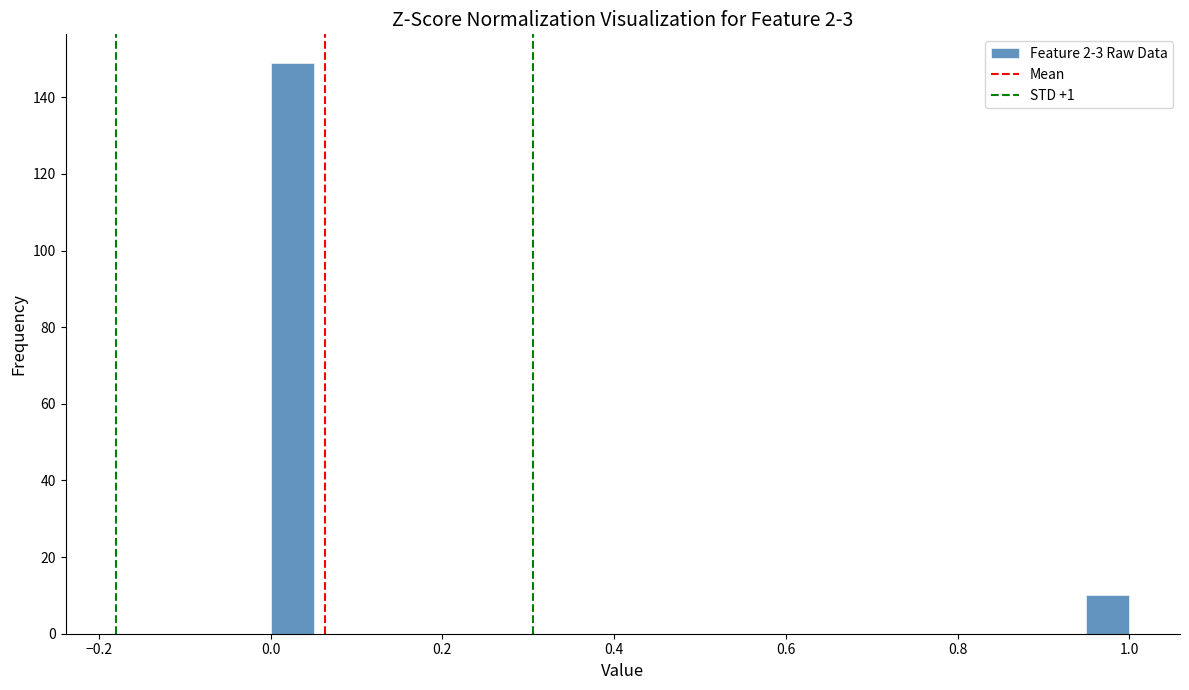

Around what value on the x-axis is the tallest bar? Give the approximate position of its centre, as read against the axis.

0.02